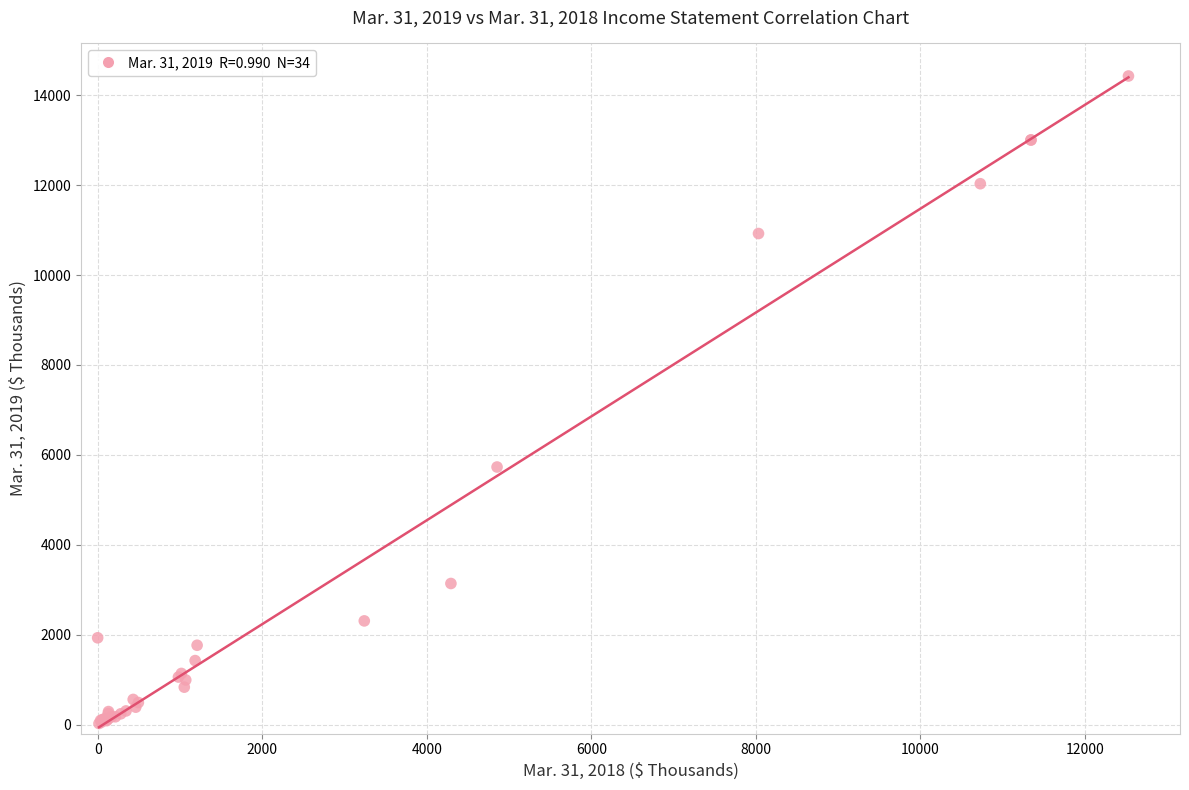

What Y value in the scatter plot is closest to 7225?

5729